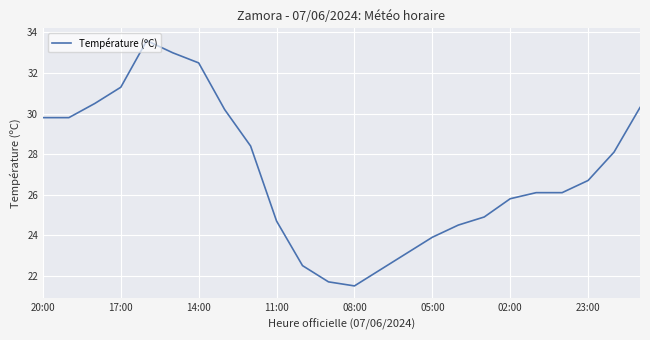

What is the difference between the maximum and minimum values?

12.1